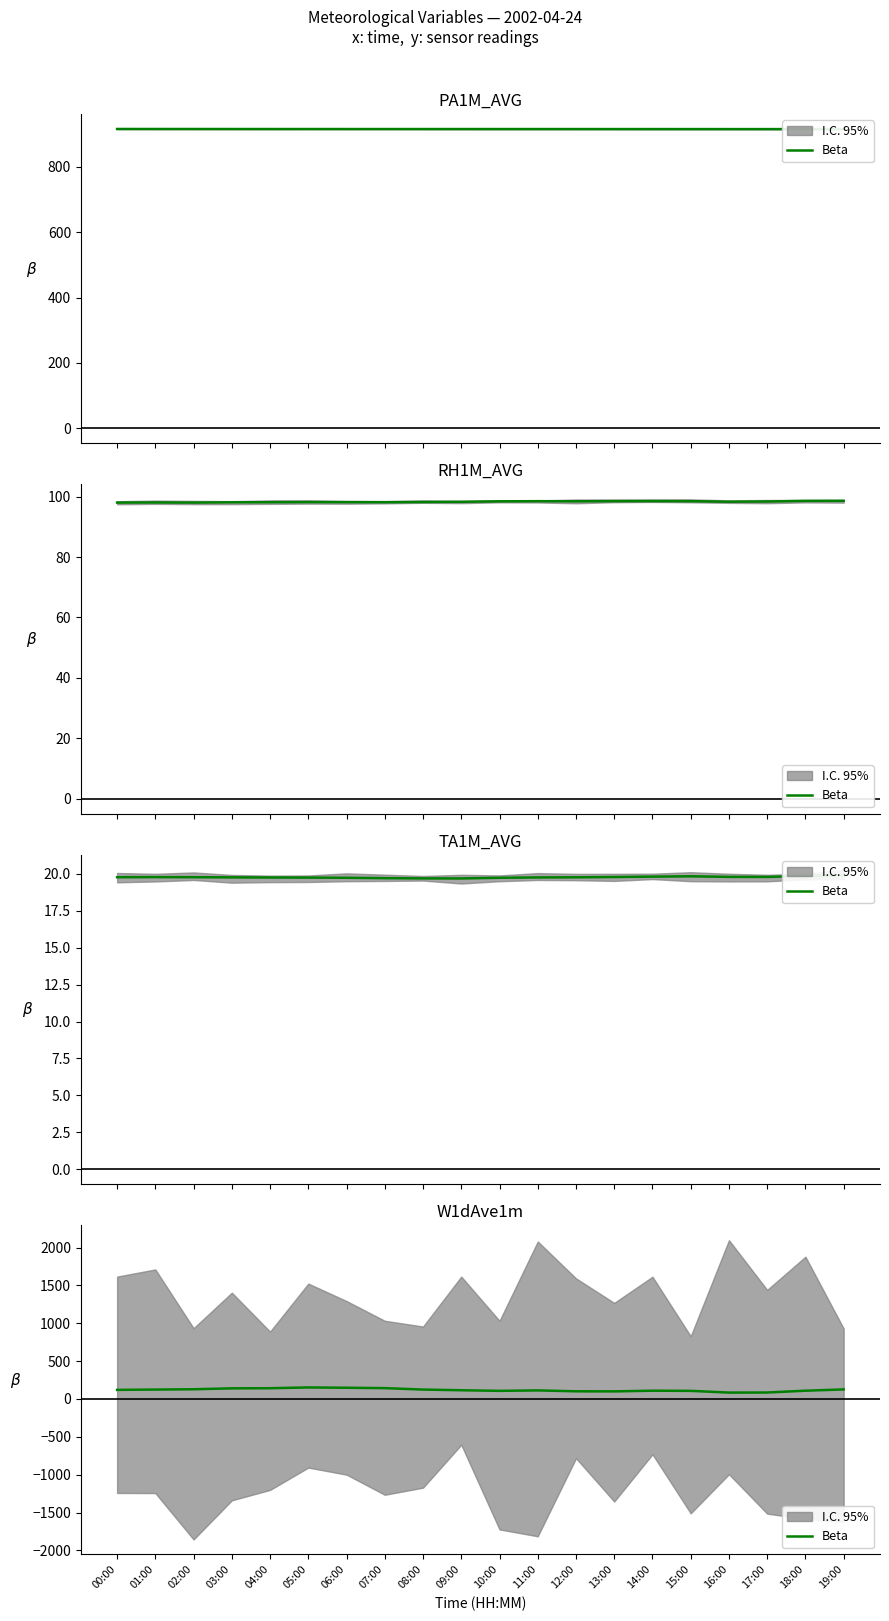

Where is the first local maximum?

05:00